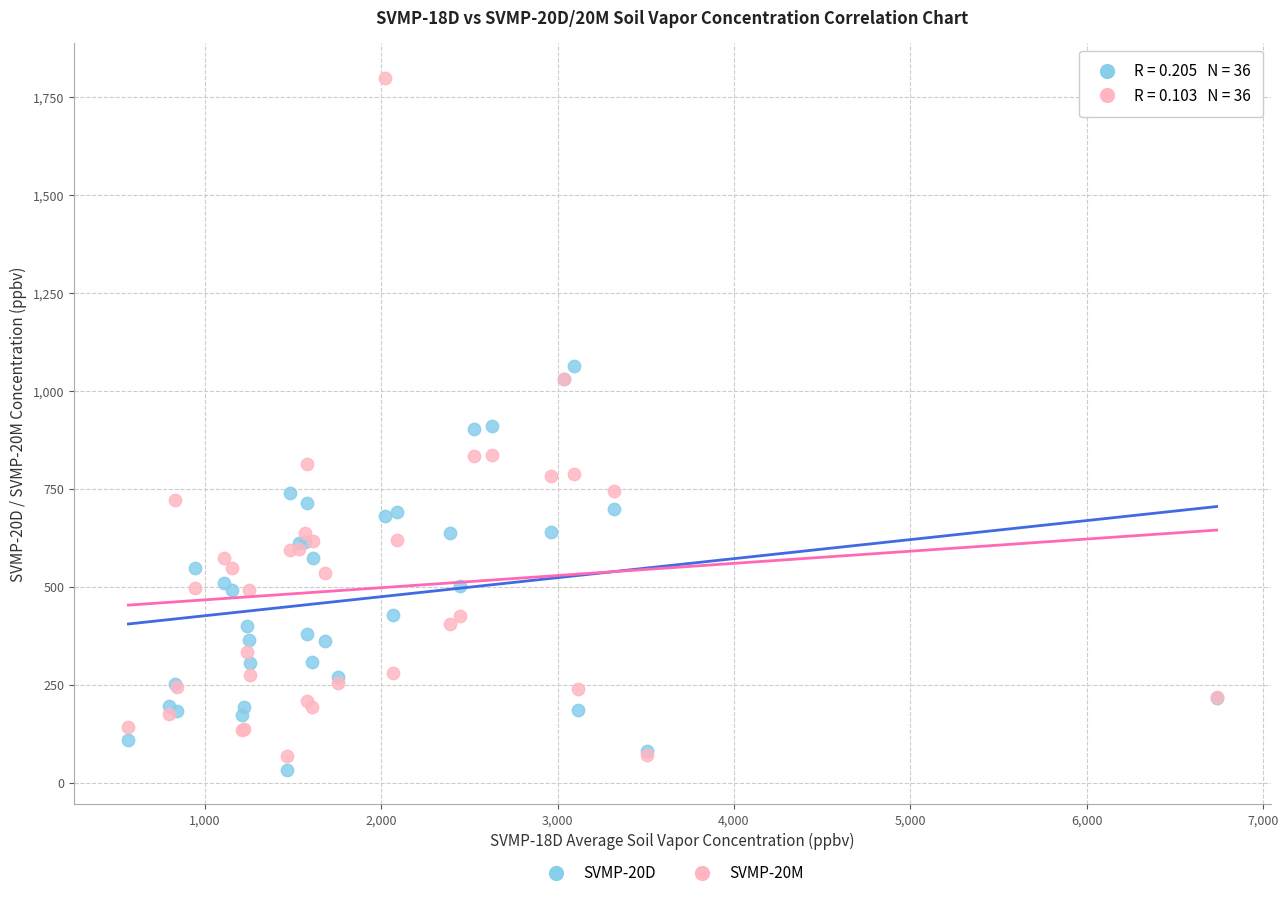

Which series has the widest spread of Y values?

SVMP-20M